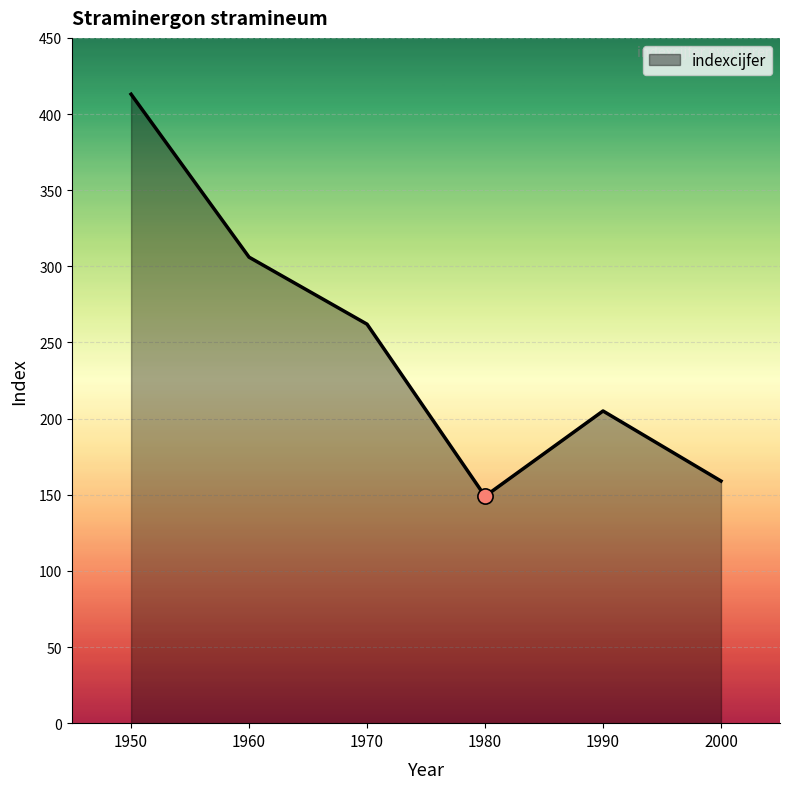

What is the ratio of the value at 1980 to the value at 1990?

0.7